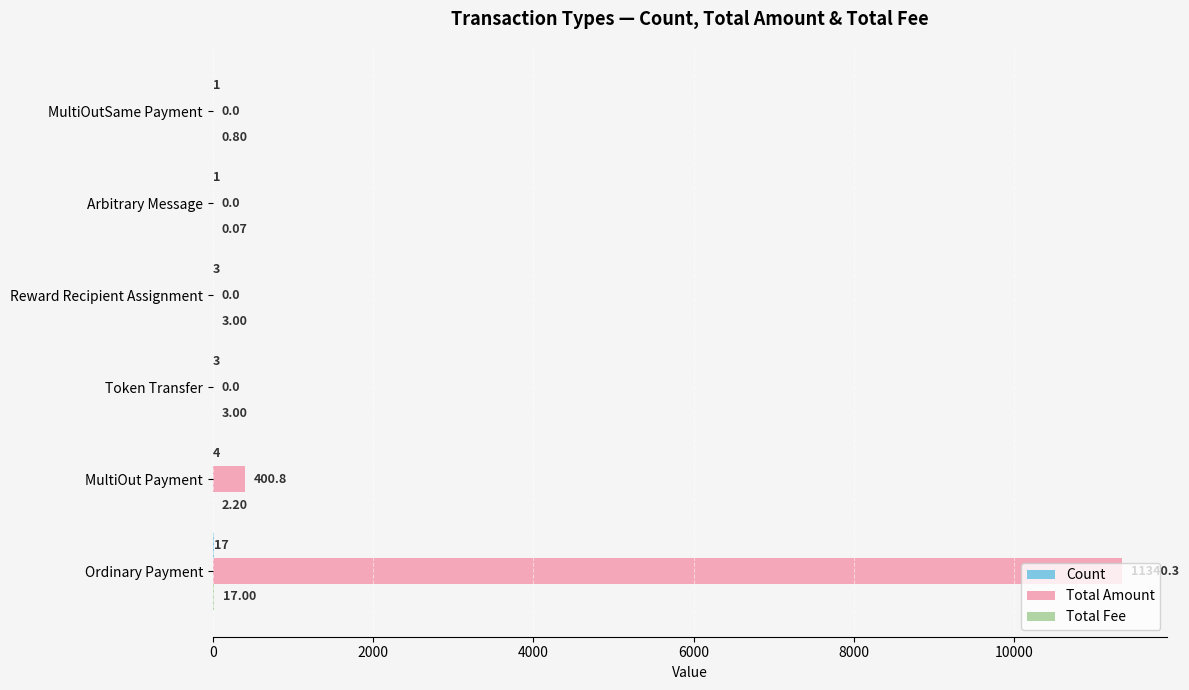

Which series changed the most between Ordinary Payment and MultiOutSame Payment?

Total Amount